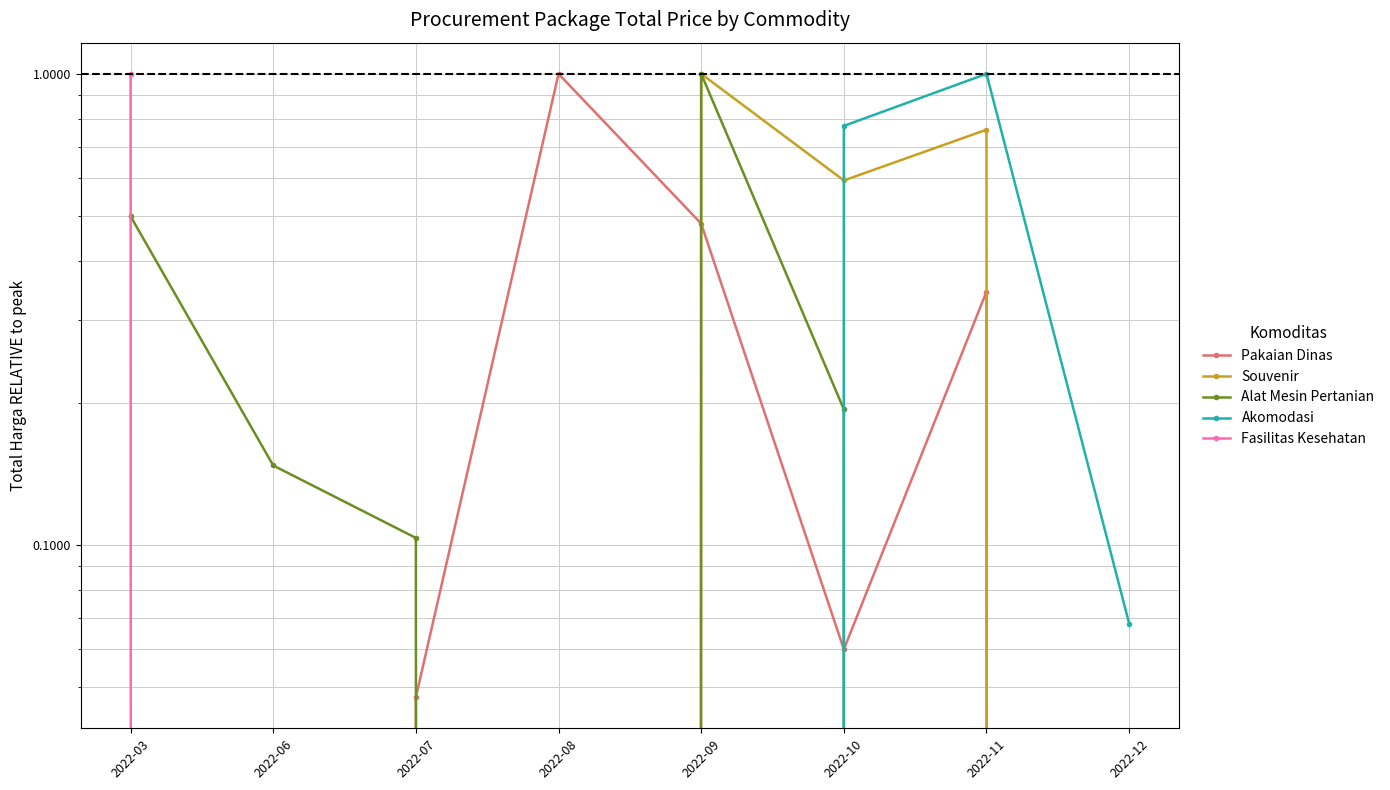

True or false: Akomodasi has a value of 0.1 at 2022-12.

True